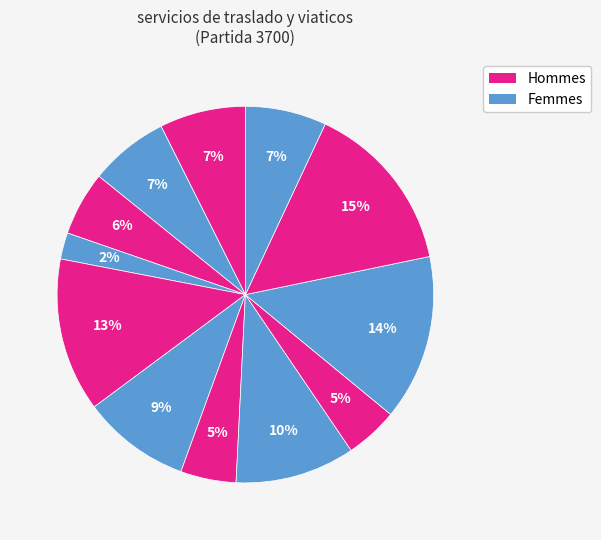

Count the number of slices in the pie.

12